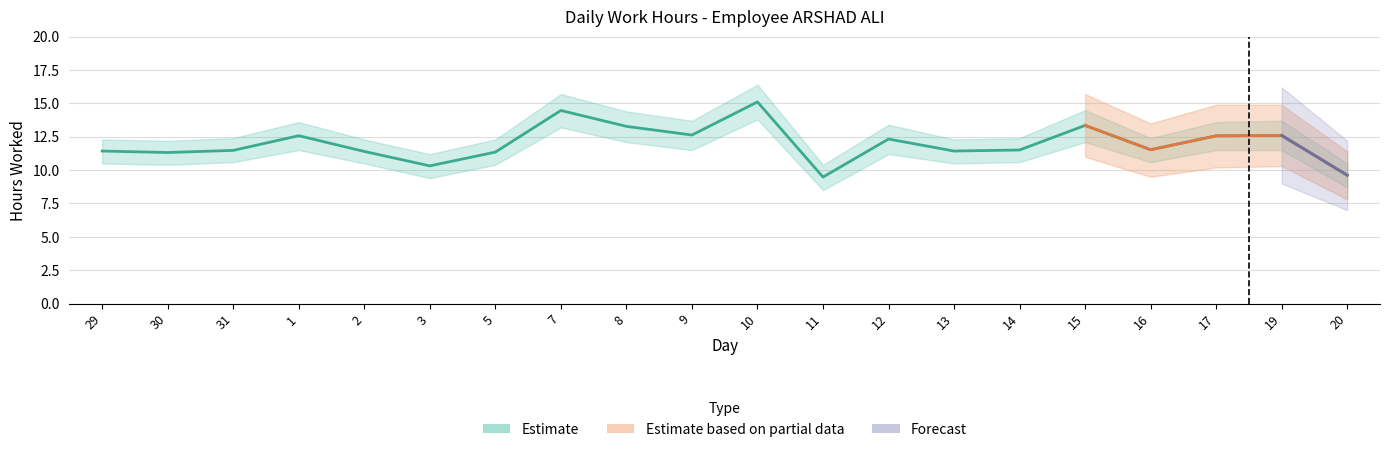

What are all the series names shown in the legend?

Estimate, Estimate based on partial data, Forecast